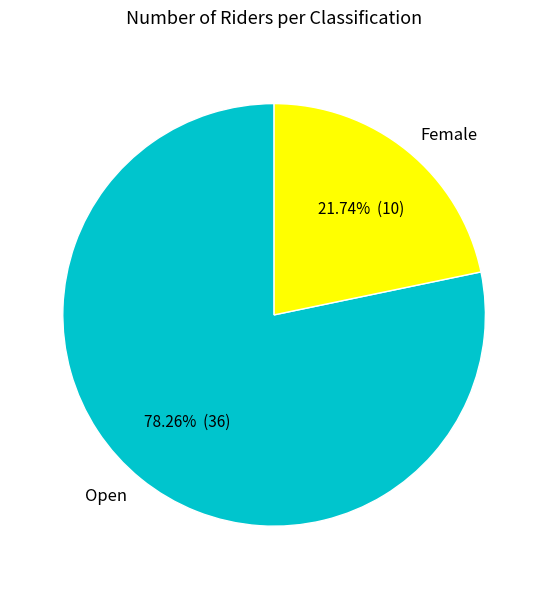

True or false: Open accounts for 78% of the total.

True